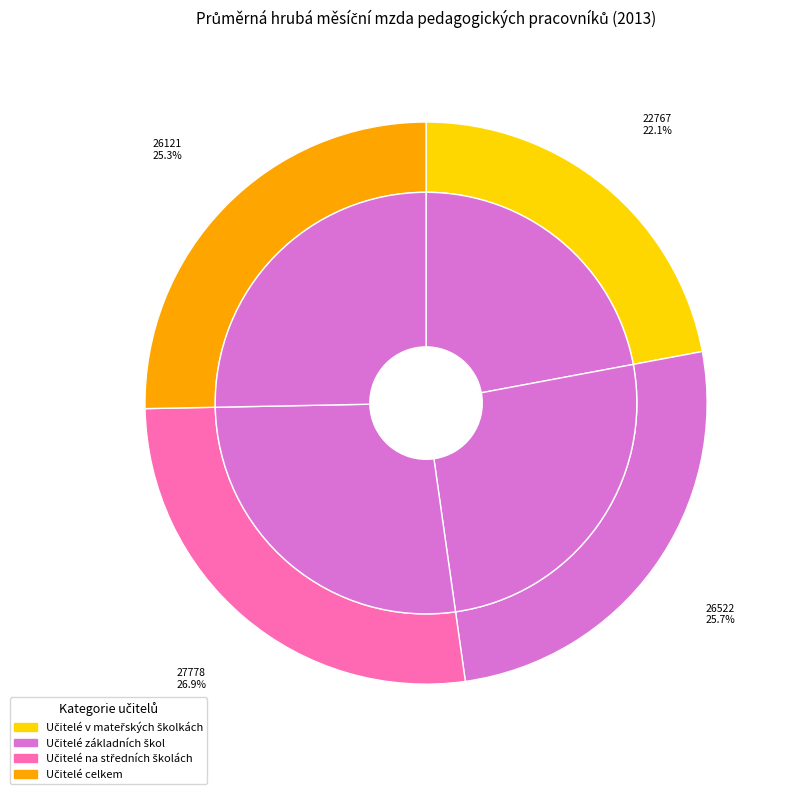

Is Učitelé základních škol the majority of the pie?

No